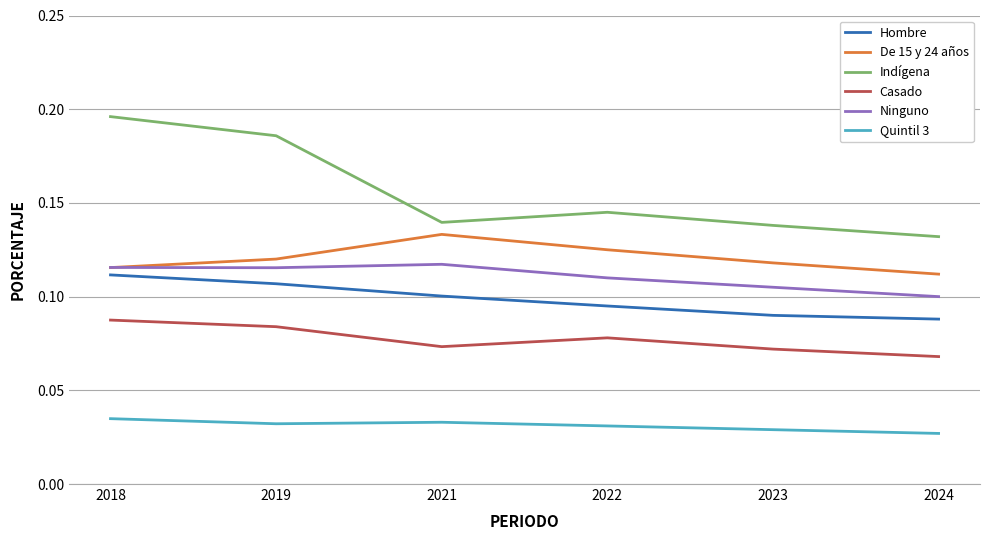

Which series has the widest spread of values?

Indígena